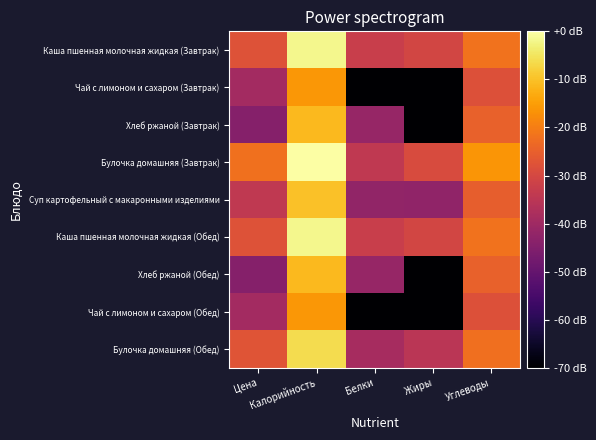

Reading right to left, extract all data points from this chart.

Каша пшенная молочная жидкая (Завтрак): Углеводы=-21.6	Жиры=-30.6	Белки=-32.3	Калорийность=-1.8	Цена=-27.8
Чай с лимоном и сахаром (Завтрак): Углеводы=-27.9	Жиры=-70.0	Белки=-70.0	Калорийность=-16.0	Цена=-39.3
Хлеб ржаной (Завтрак): Углеводы=-24.8	Жиры=-70.0	Белки=-41.3	Калорийность=-11.2	Цена=-44.3
Булочка домашняя (Завтрак): Углеводы=-16.3	Жиры=-29.2	Белки=-33.9	Калорийность=0.0	Цена=-21.9
Суп картофельный с макаронными изделиями: Углеводы=-25.3	Жиры=-42.5	Белки=-42.2	Калорийность=-9.9	Цена=-34.0
Каша пшенная молочная жидкая (Обед): Углеводы=-21.6	Жиры=-30.6	Белки=-32.3	Калорийность=-1.8	Цена=-27.8
Хлеб ржаной (Обед): Углеводы=-24.8	Жиры=-70.0	Белки=-41.3	Калорийность=-11.2	Цена=-44.3
Чай с лимоном и сахаром (Обед): Углеводы=-27.9	Жиры=-70.0	Белки=-70.0	Калорийность=-16.0	Цена=-39.3
Булочка домашняя (Обед): Углеводы=-22.2	Жиры=-35.3	Белки=-38.8	Калорийность=-6.0	Цена=-27.3